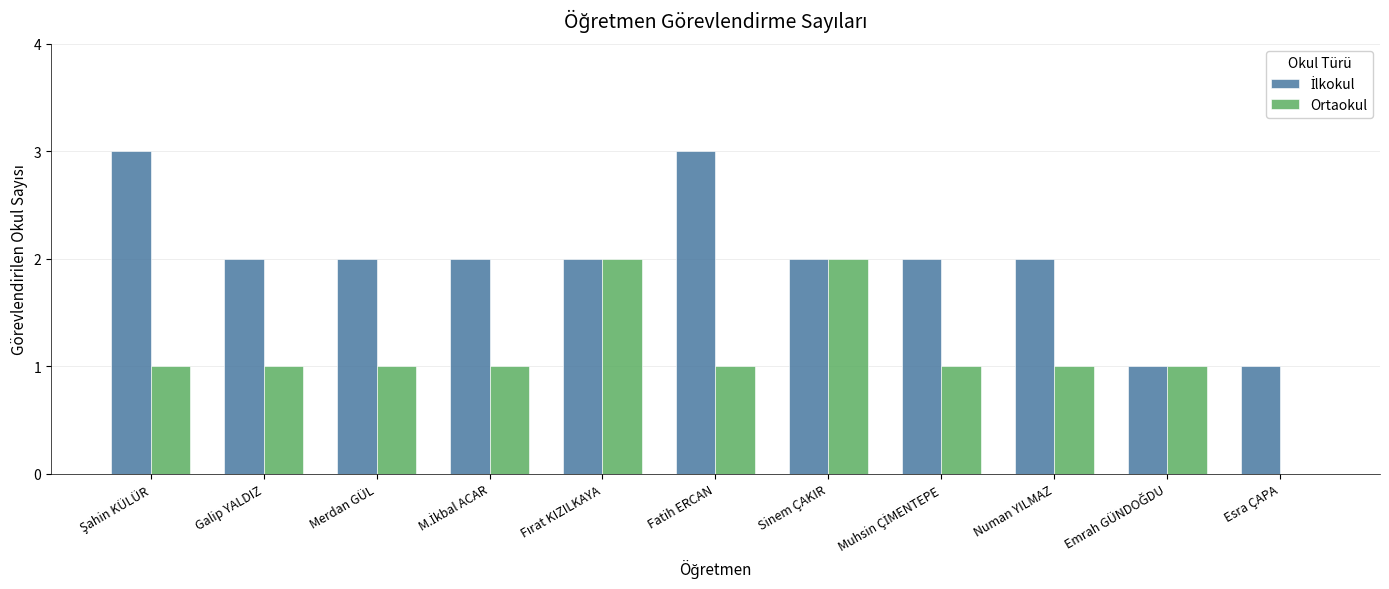

Are the bars grouped side by side (vs. stacked)?

Yes